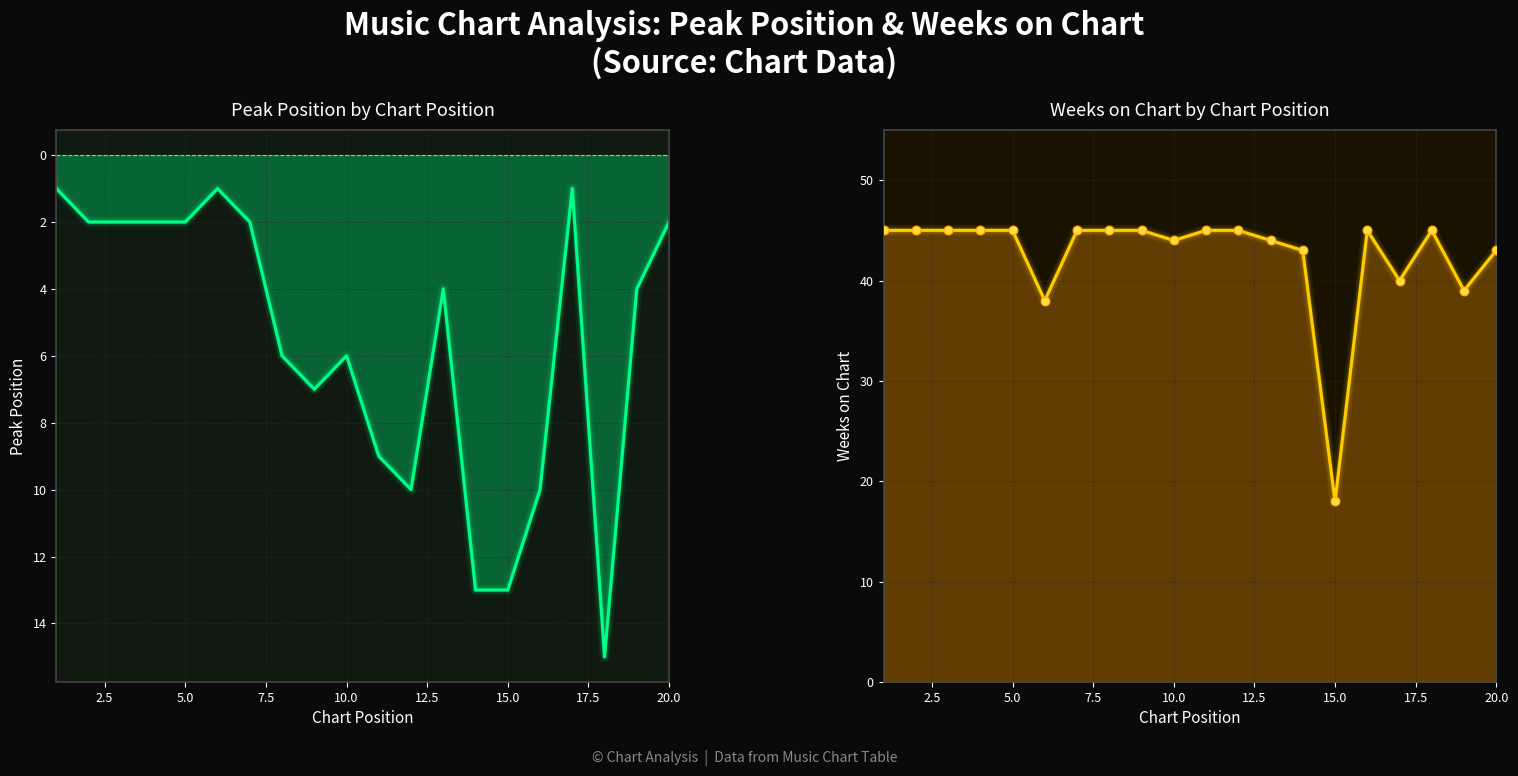

Which series reaches the maximum Y coordinate?

Weeks on Chart